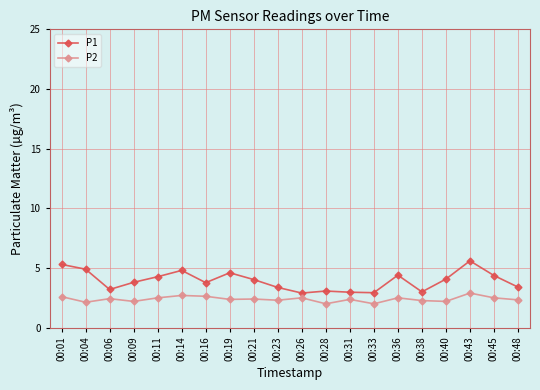

True or false: P2 has more than 0 interior local peaks.

True